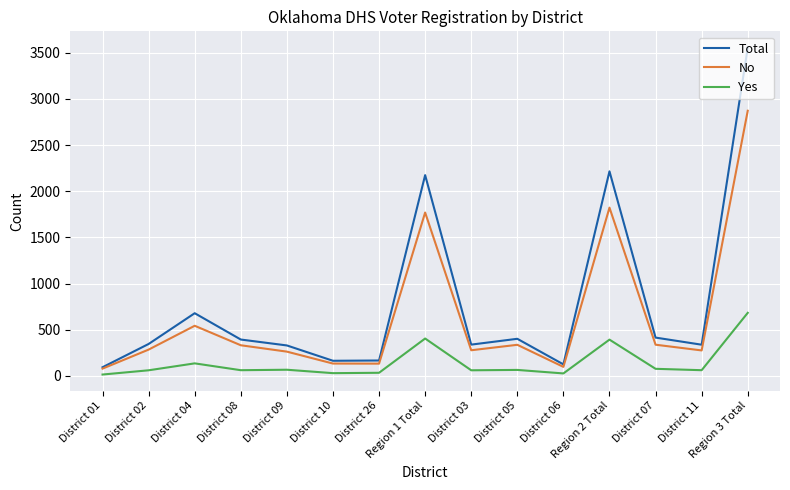

True or false: Yes has more than 2 interior local peaks.

True